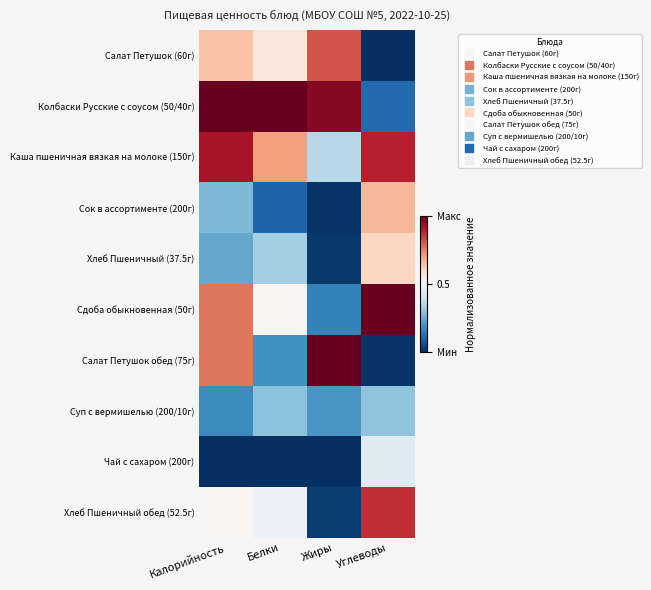

Reading left to right, what are all the values shown in this chart?

Салат Петушок (60г): Калорийность=0.6	Белки=0.6	Жиры=0.8	Углеводы=0.0
Колбаски Русские с соусом (50/40г): Калорийность=1.0	Белки=1.0	Жиры=1.0	Углеводы=0.1
Каша пшеничная вязкая на молоке (150г): Калорийность=0.9	Белки=0.7	Жиры=0.4	Углеводы=0.9
Сок в ассортименте (200г): Калорийность=0.3	Белки=0.1	Жиры=0.0	Углеводы=0.7
Хлеб Пшеничный (37.5г): Калорийность=0.2	Белки=0.3	Жиры=0.0	Углеводы=0.6
Сдоба обыкновенная (50г): Калорийность=0.8	Белки=0.5	Жиры=0.2	Углеводы=1.0
Салат Петушок обед (75г): Калорийность=0.8	Белки=0.2	Жиры=1.0	Углеводы=0.0
Суп с вермишелью (200/10г): Калорийность=0.2	Белки=0.3	Жиры=0.2	Углеводы=0.3
Чай с сахаром (200г): Калорийность=0.0	Белки=0.0	Жиры=0.0	Углеводы=0.4
Хлеб Пшеничный обед (52.5г): Калорийность=0.5	Белки=0.5	Жиры=0.0	Углеводы=0.9